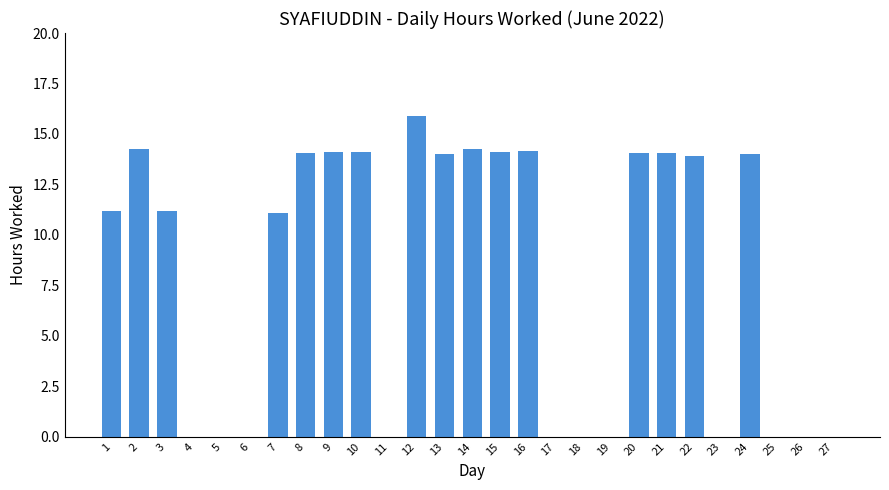

What is the maximum value shown in the chart?

15.9